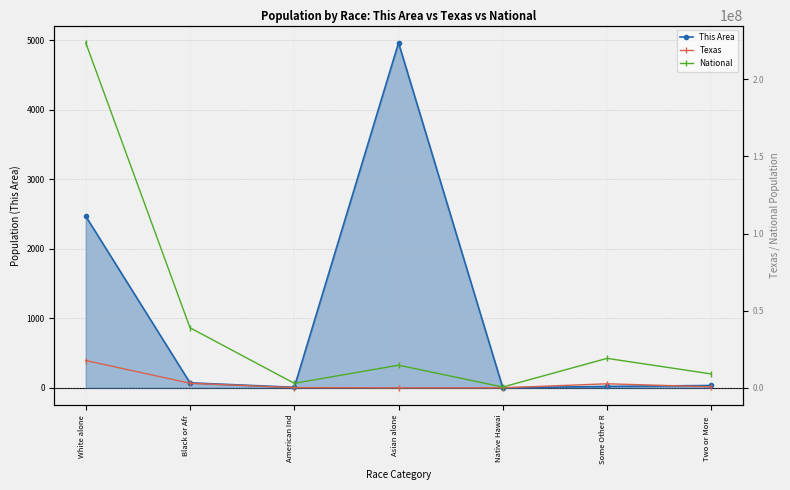

How many series are shown in this chart?

3